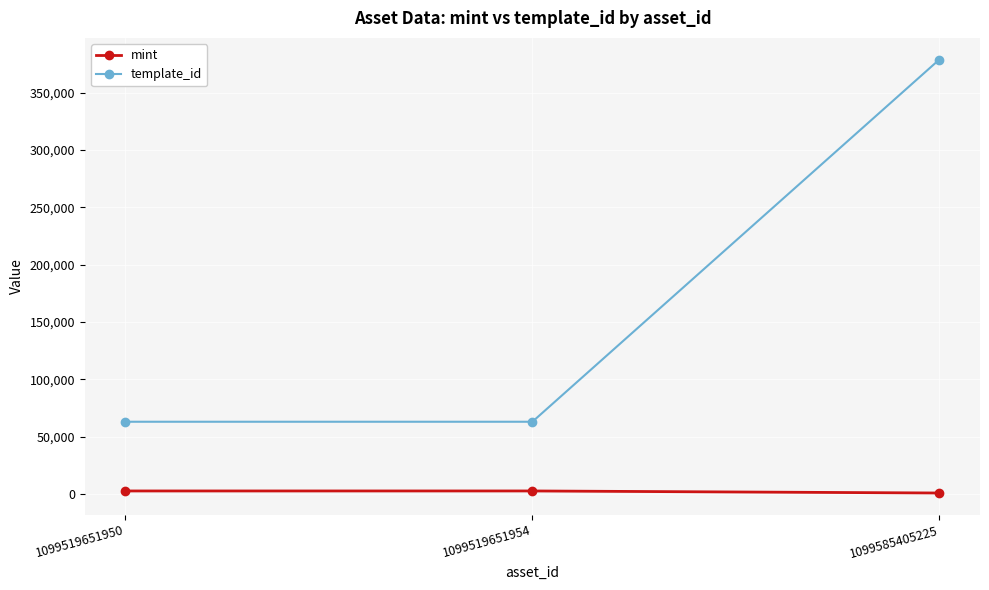

How many lines are shown in the chart?

2